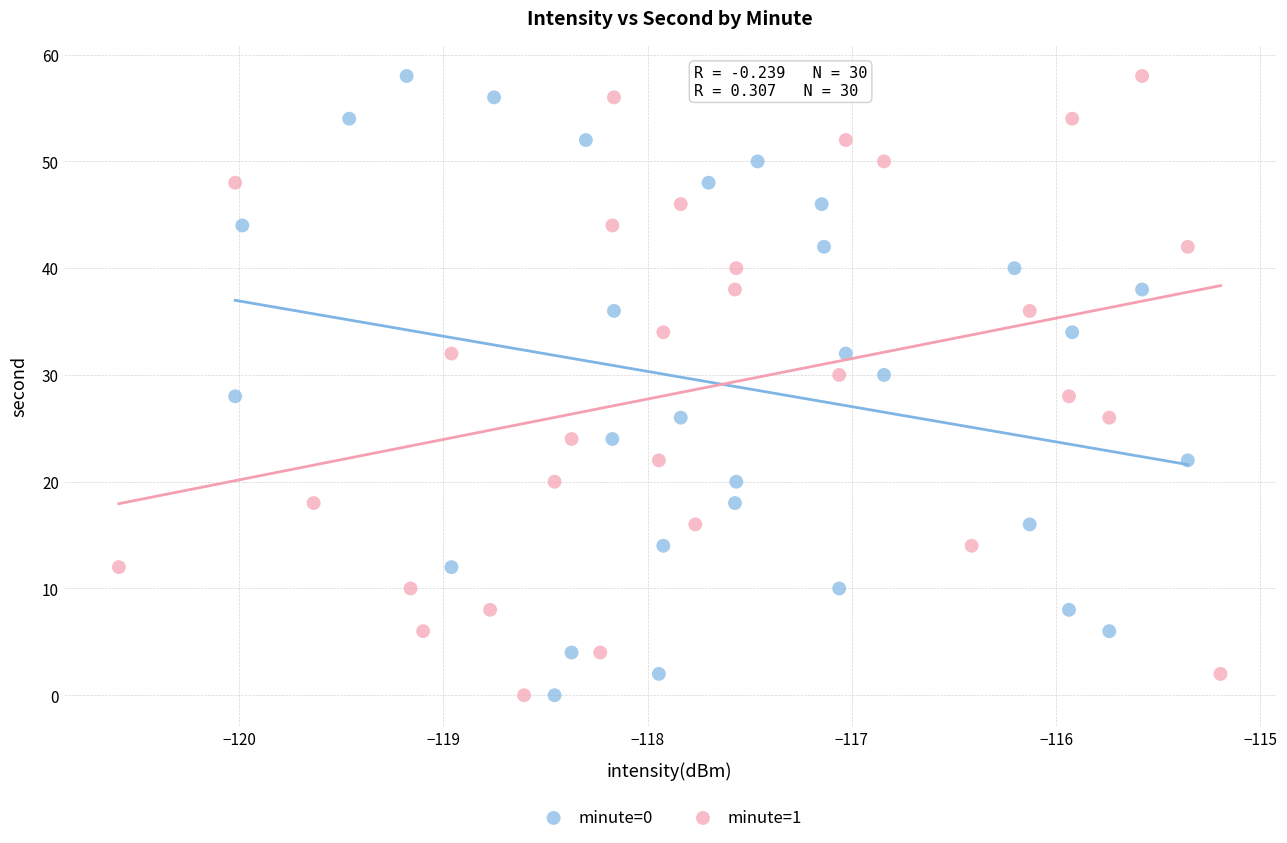

What are all the series names shown in the legend?

minute=0, minute=1